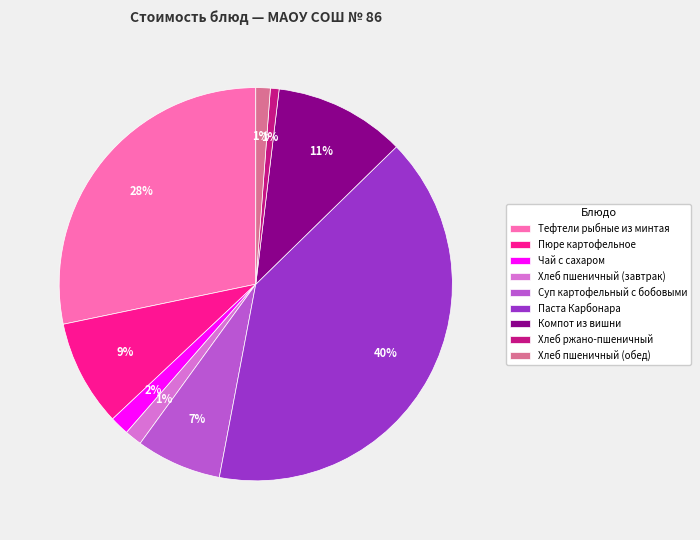

What is the largest slice in the pie chart?

Паста Карбонара